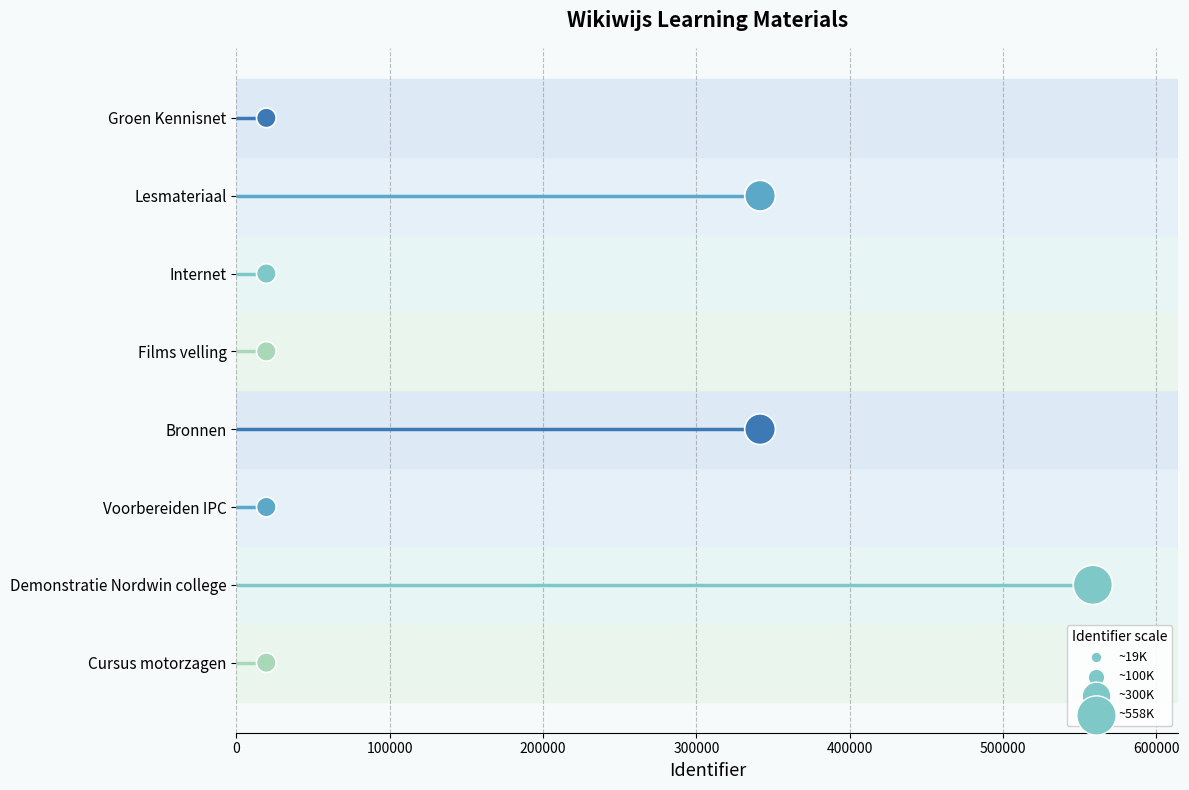

Approximately how many times larger is the value at 200000 compared to 100000?

2.0